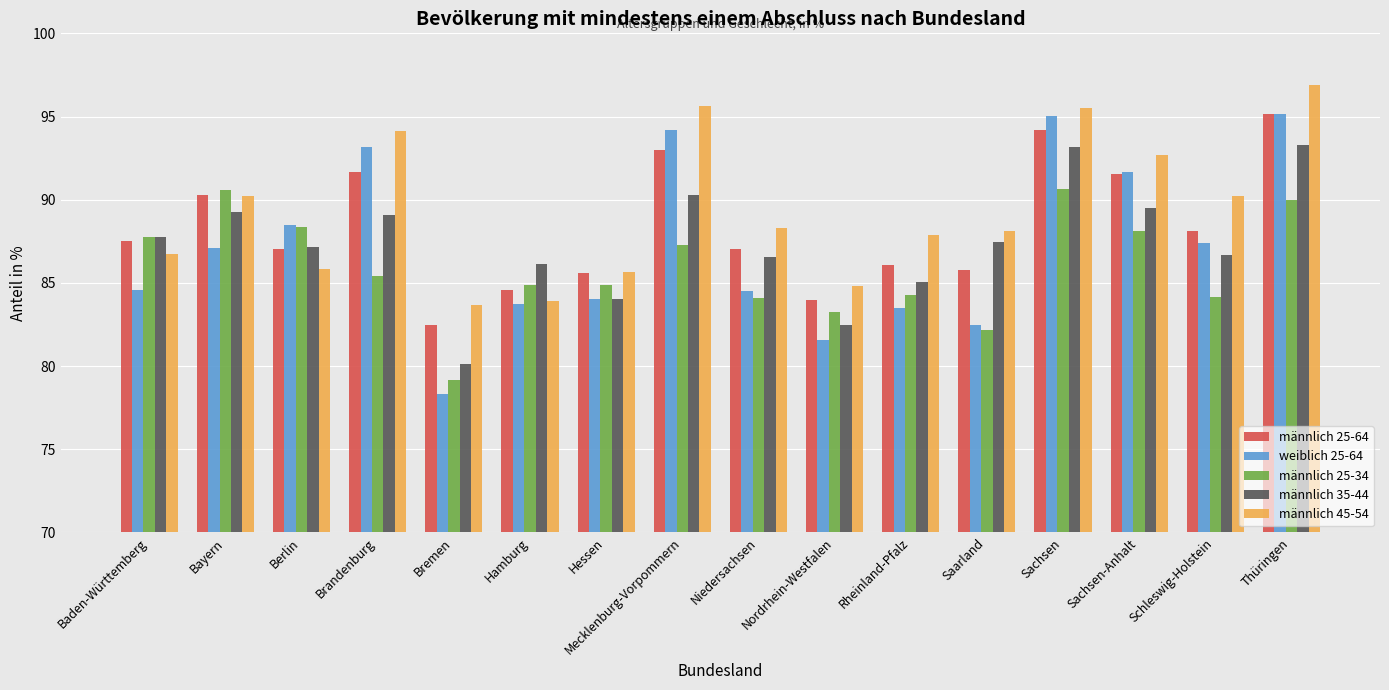

What is the maximum value for männlich 25-64?

95.1